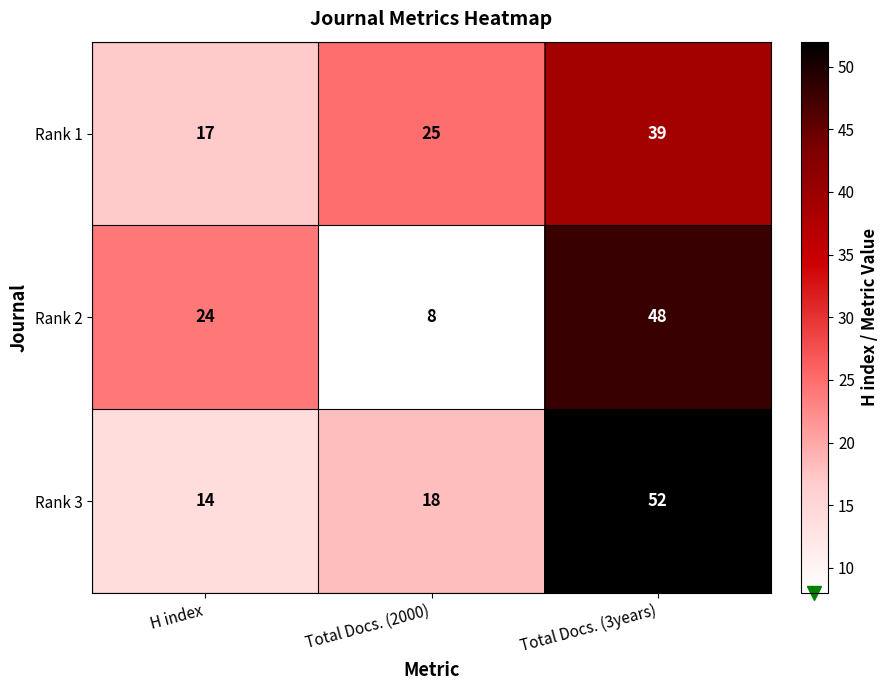

What value does the Rank 1 series have at H index, to the nearest 5?

15